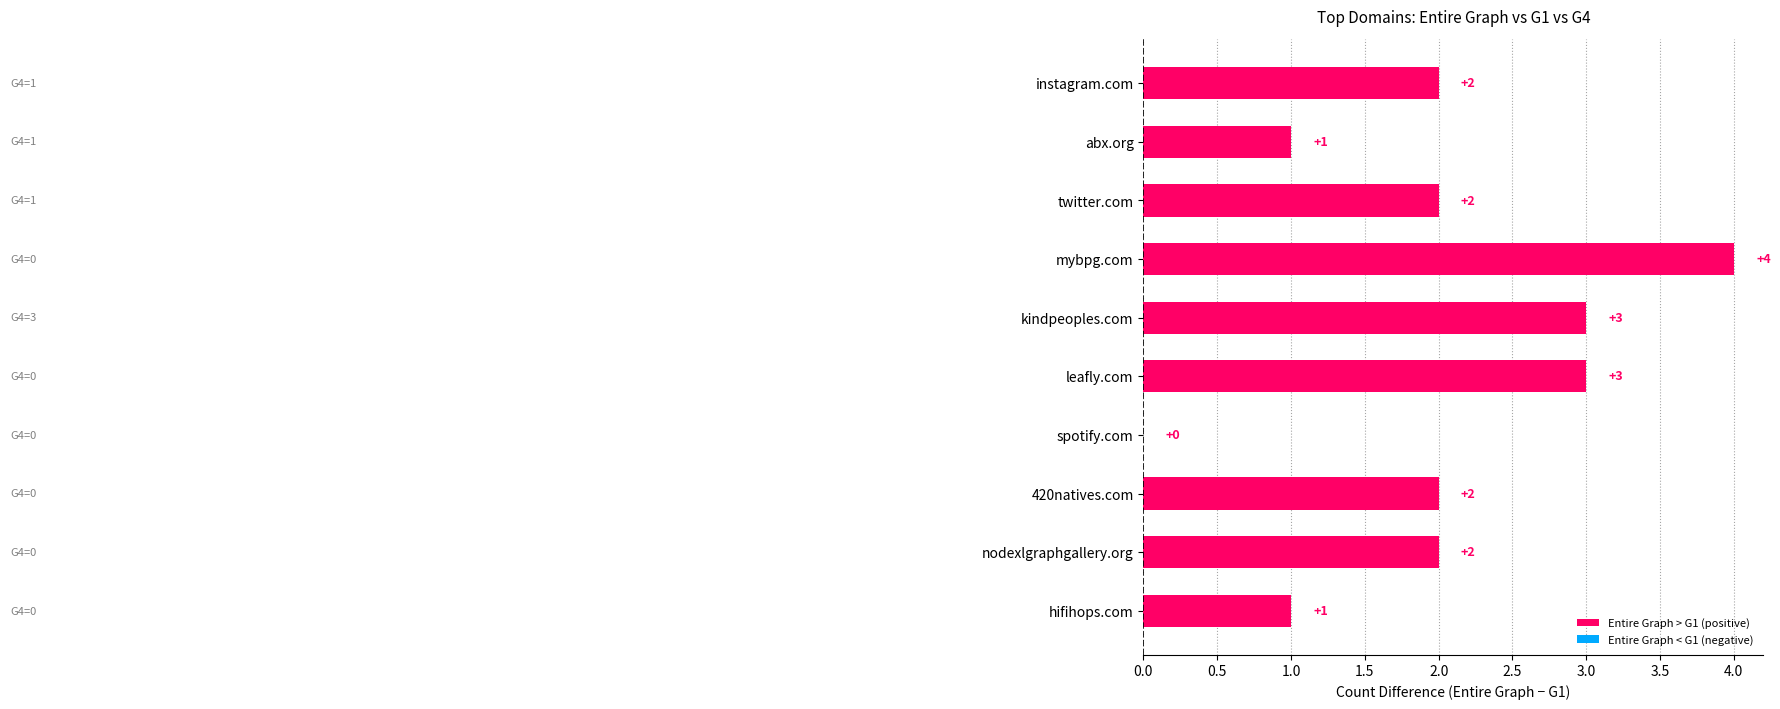

True or false: the data shows 3 at 420natives.com.

False